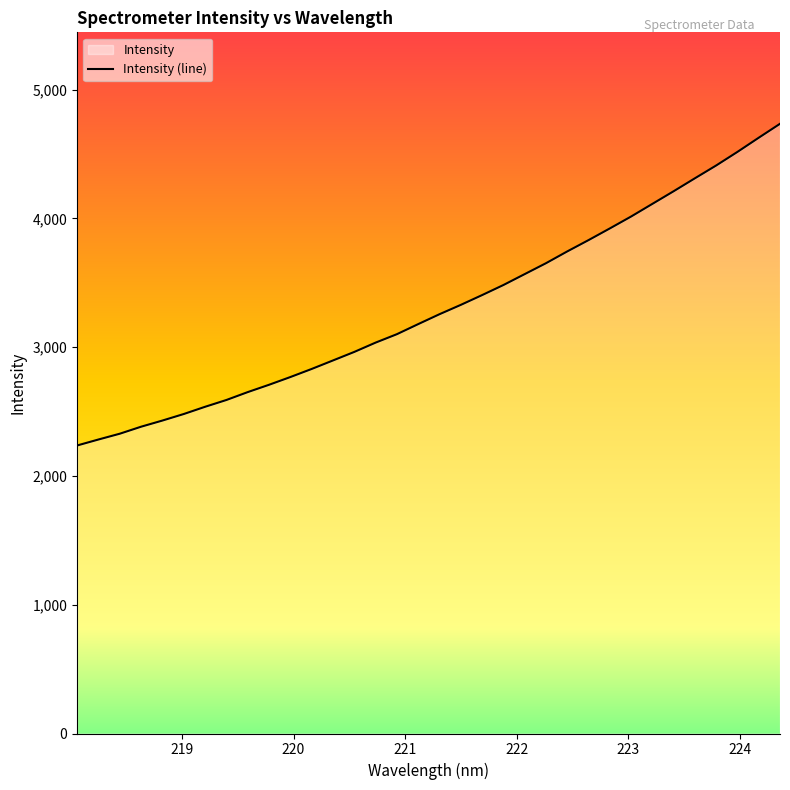

What is the difference between the maximum and minimum values?

2497.7